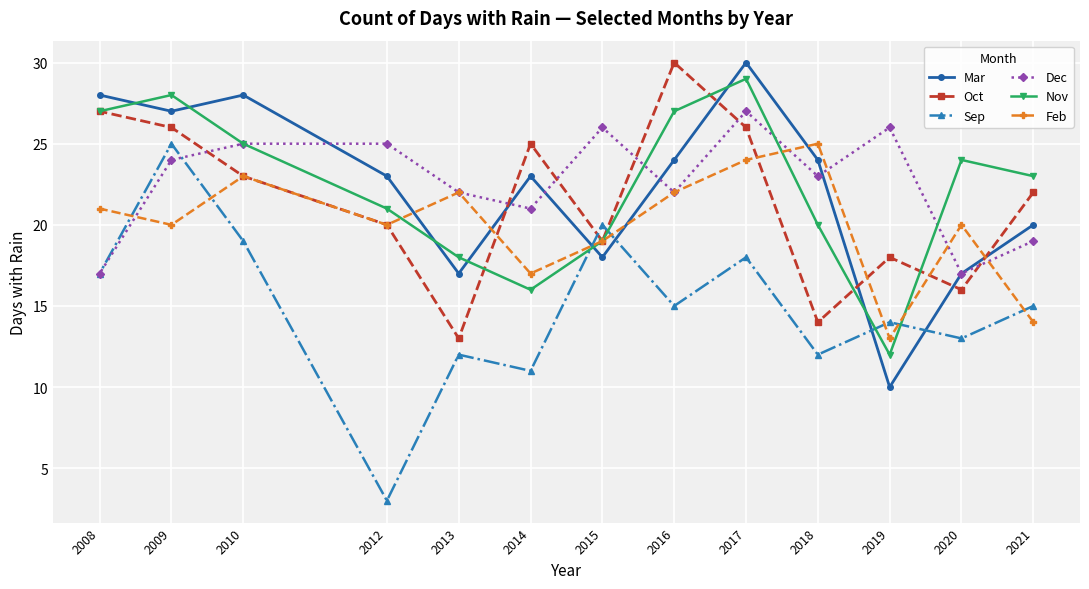

Rank the series by their maximum value, from highest to lowest.

Mar, Oct, Nov, Dec, Sep, Feb